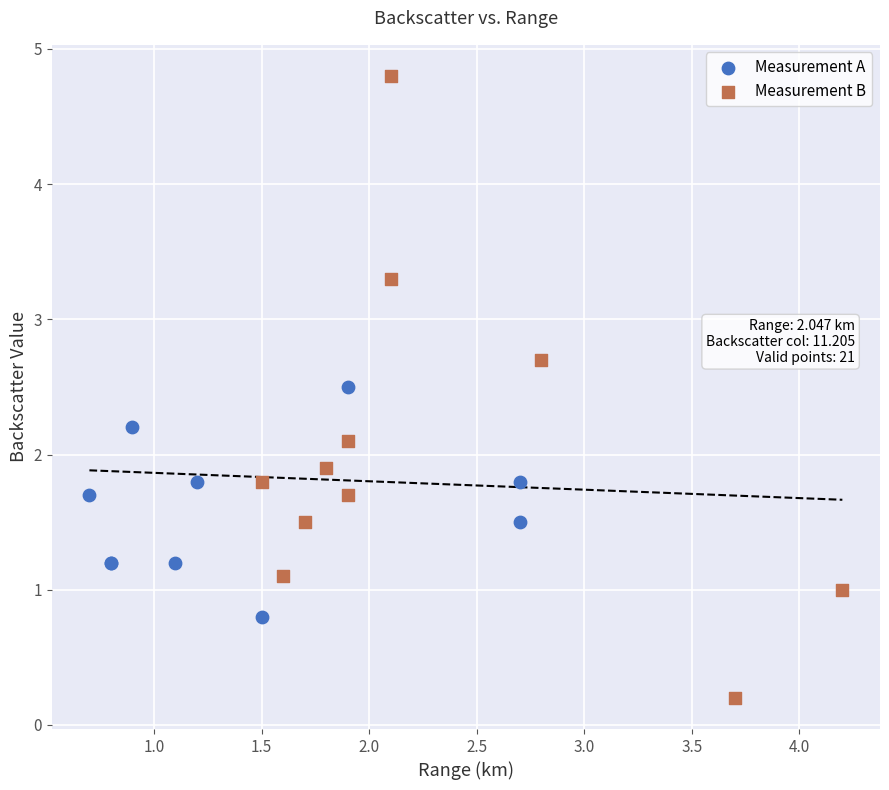

Which series has the widest spread of Y values?

Measurement B